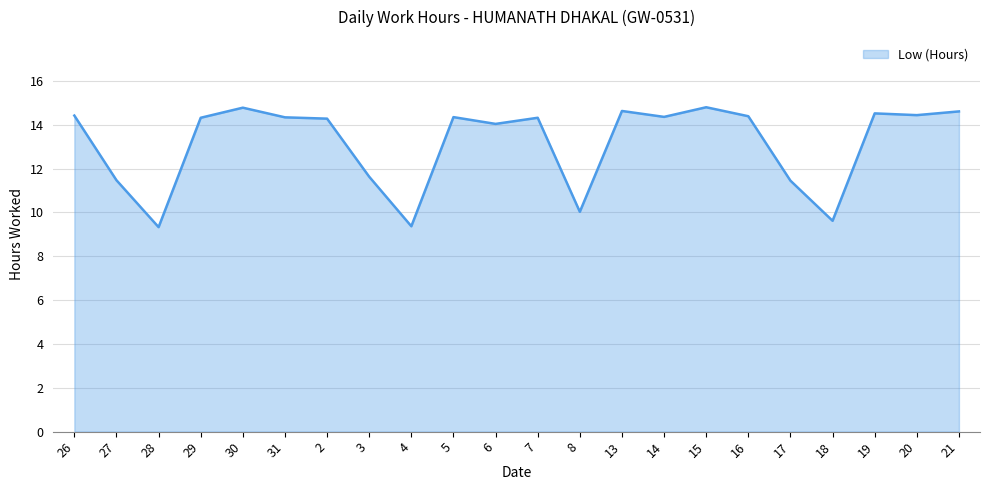

What is the minimum value shown in the chart?

9.3